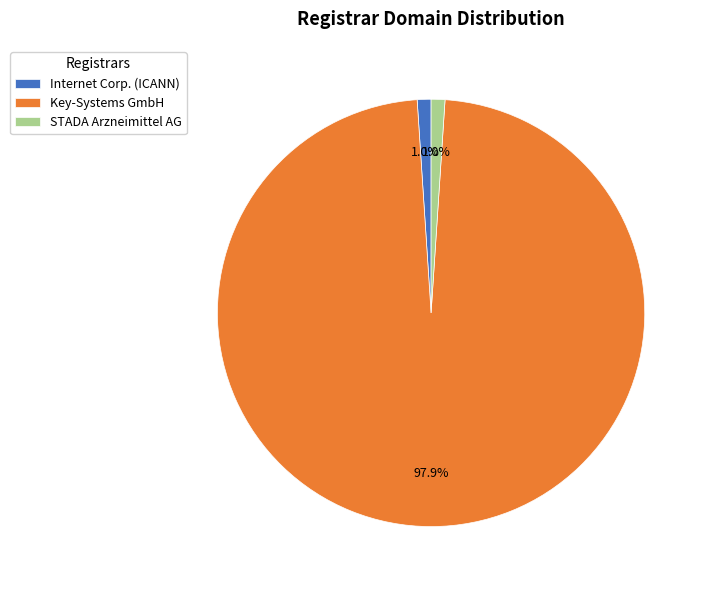

To the nearest percent, what percentage of the pie is STADA Arzneimittel AG?

1%